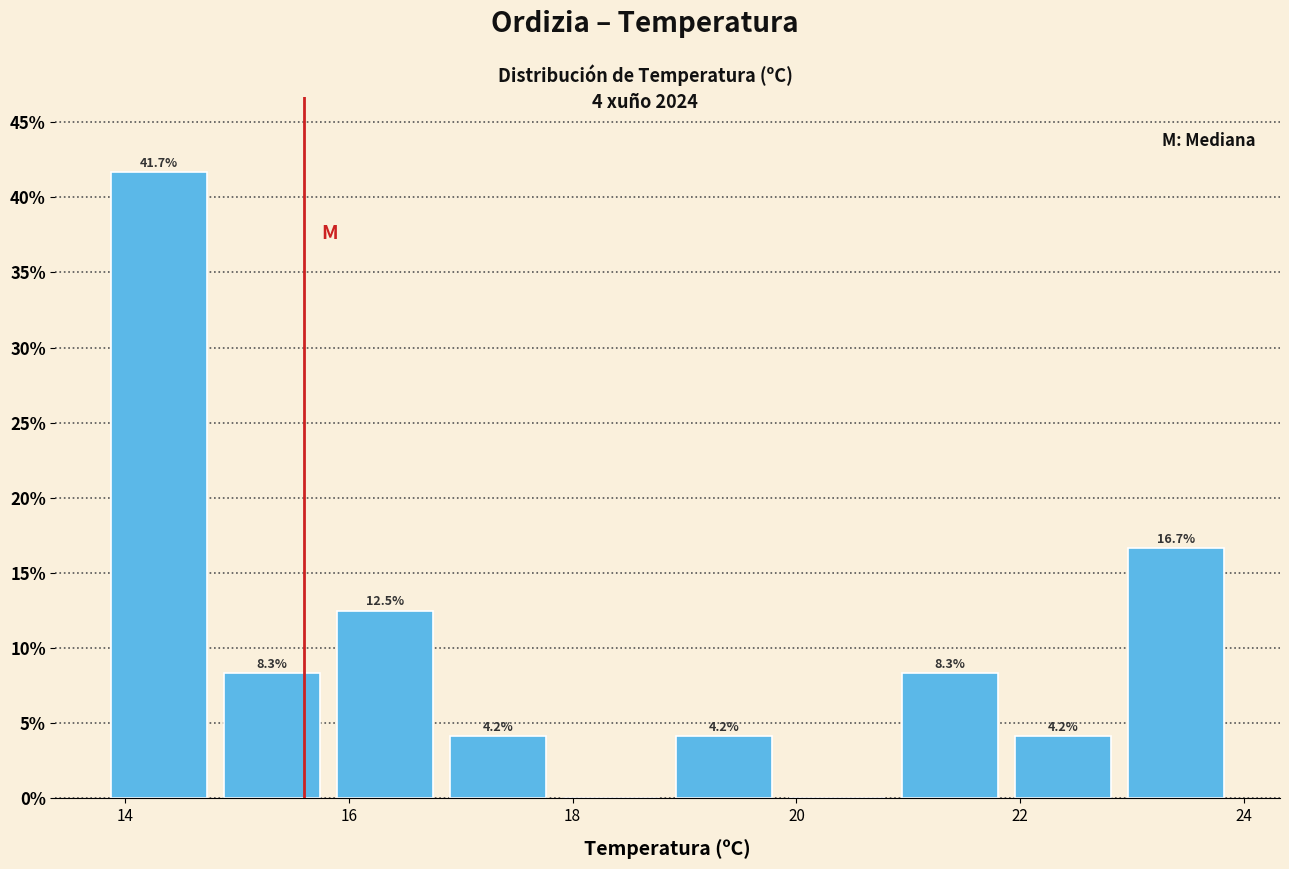

Over which range of the x-axis is the bar tallest?

13.8 to 14.8